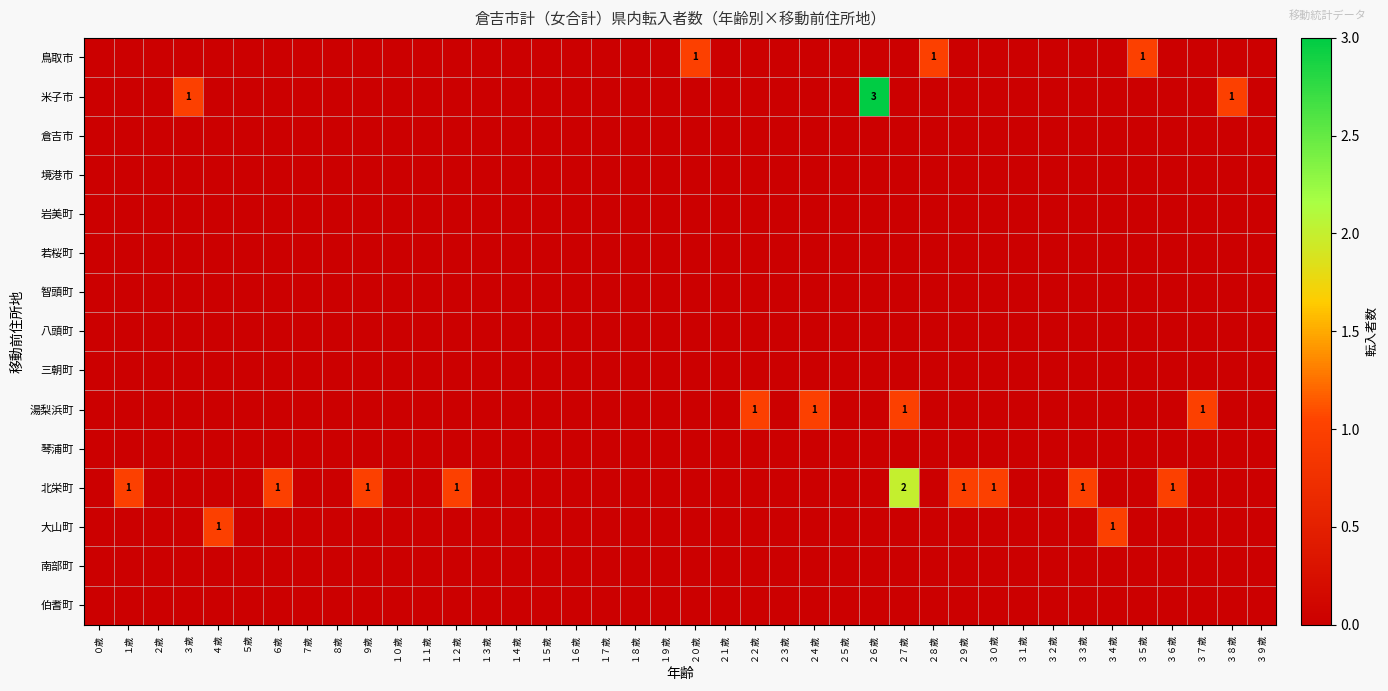

Is it true that 琴浦町 equals 0 at ４歳?

True